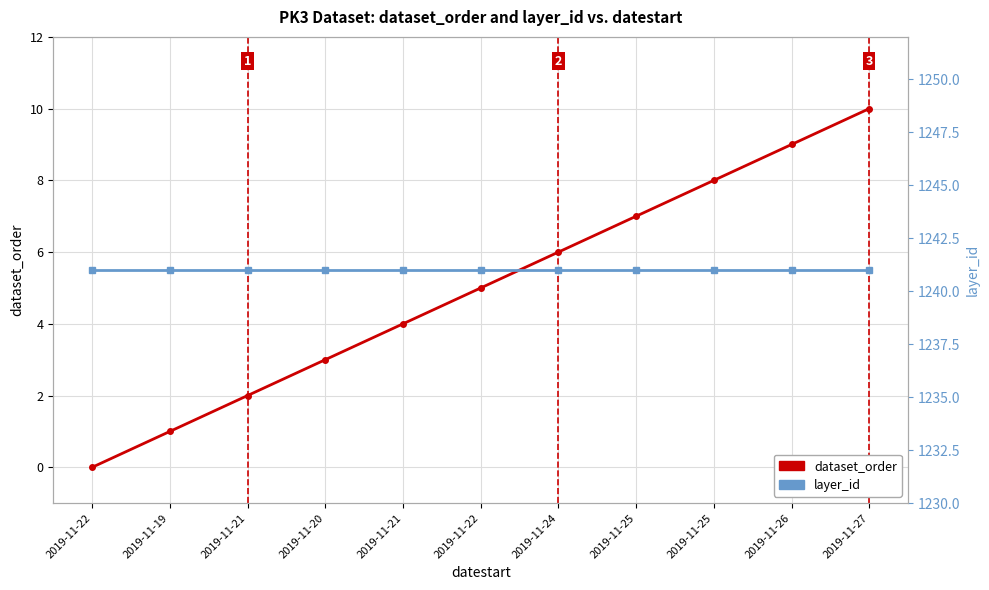

Between 2019-11-25 and 2019-11-27, which is larger?

2019-11-27